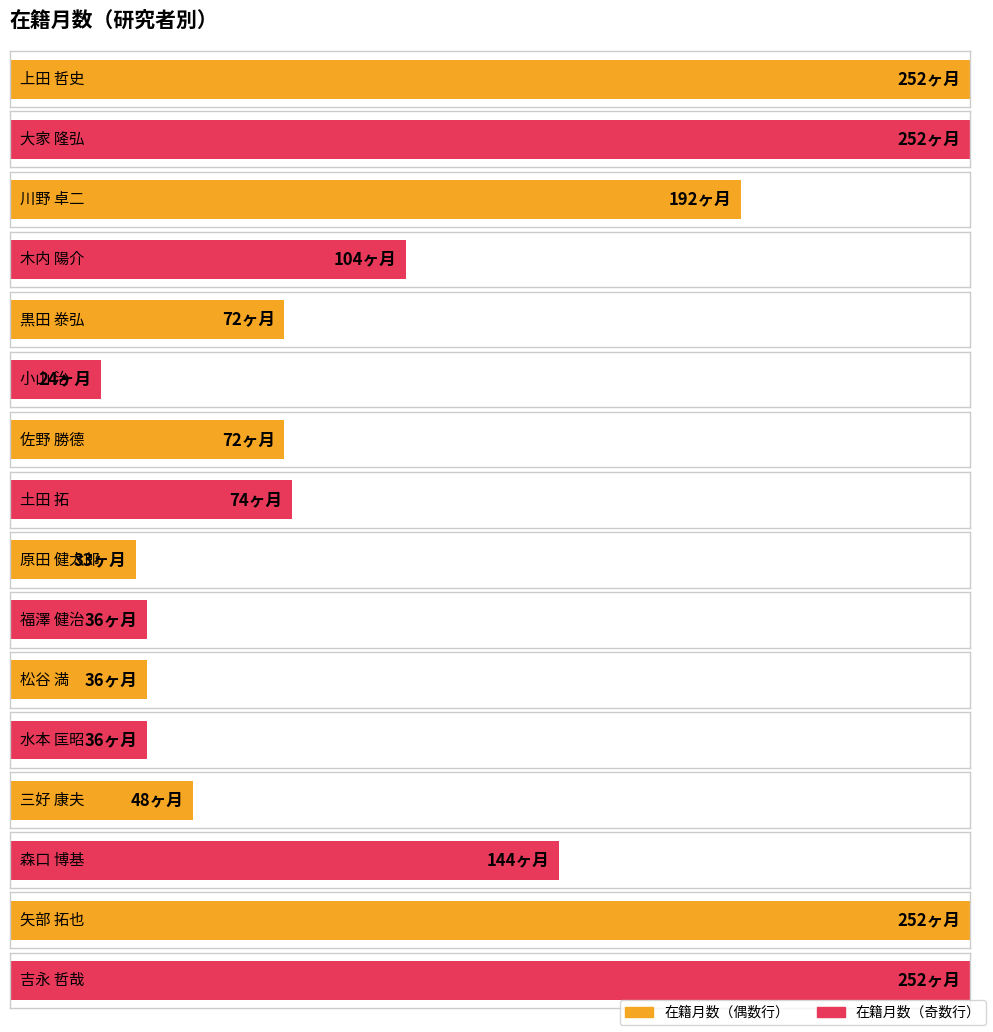

Rank the categories by value from lowest to highest.

小山 治, 原田 健太郎, 福澤 健治, 松谷 満, 水本 匡昭, 三好 康夫, 黒田 𣳾弘, 佐野 勝德, 土田 拓, 木内 陽介, 森口 博基, 川野 卓二, 上田 哲史, 大家 隆弘, 矢部 拓也, 吉永 哲哉